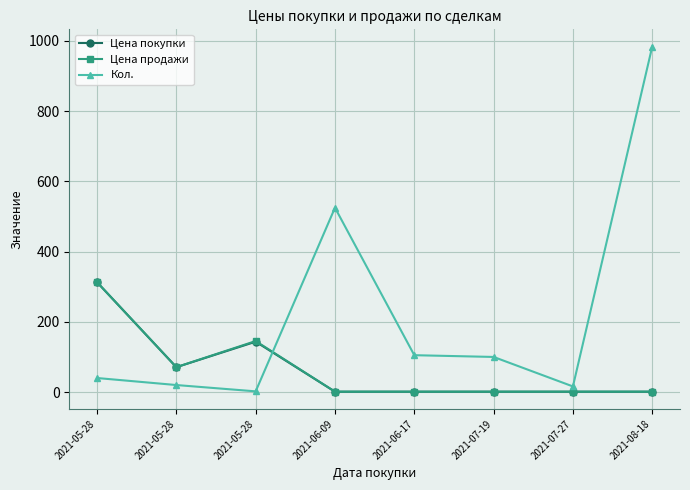

Reading right to left, transcribe all the data shown in this chart.

Цена покупки: 1.1	1.1	1.1	1.1	1.1	143.4	70.8	312.9
Цена продажи: 1.1	1.1	1.1	1.1	1.1	145.3	71.0	312.9
Кол.: 984.0	16.0	100.0	105.0	525.0	2.0	20.0	40.0